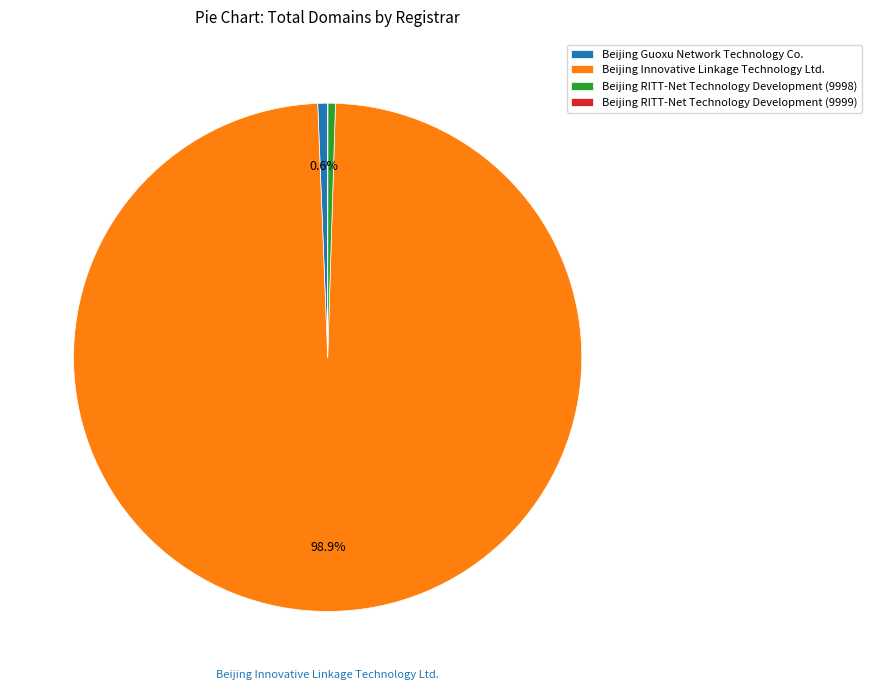

Is it true that Beijing Guoxu Network Technology Co. is 11% of the pie?

False